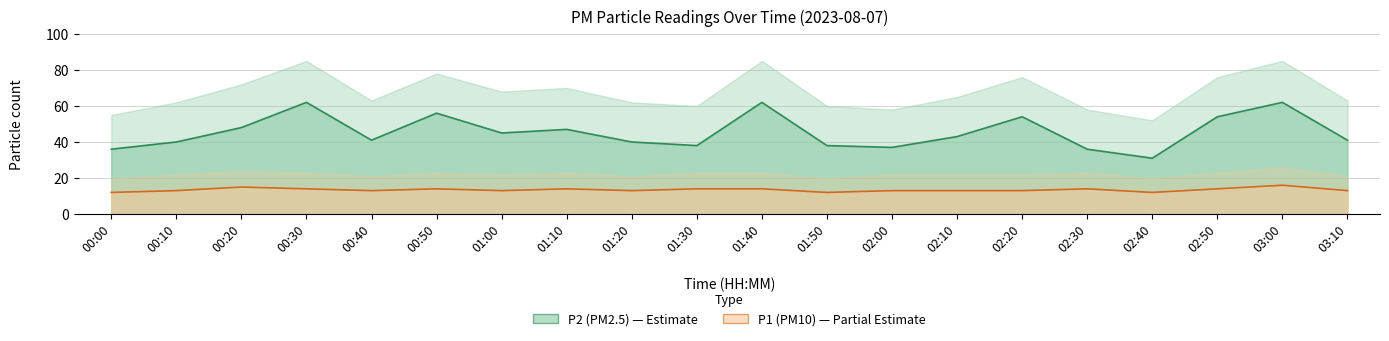

Is the value of P2 line at 02:00 greater than the value of P1 line at 00:30?

Yes